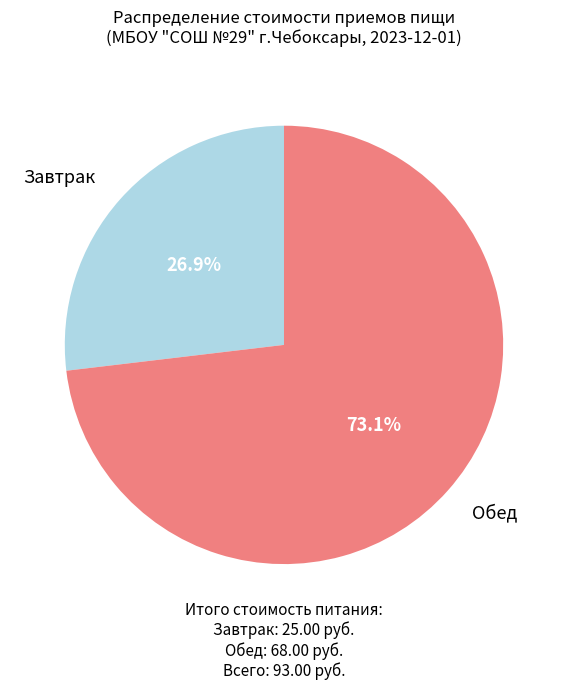

Does any single category account for the majority?

Yes